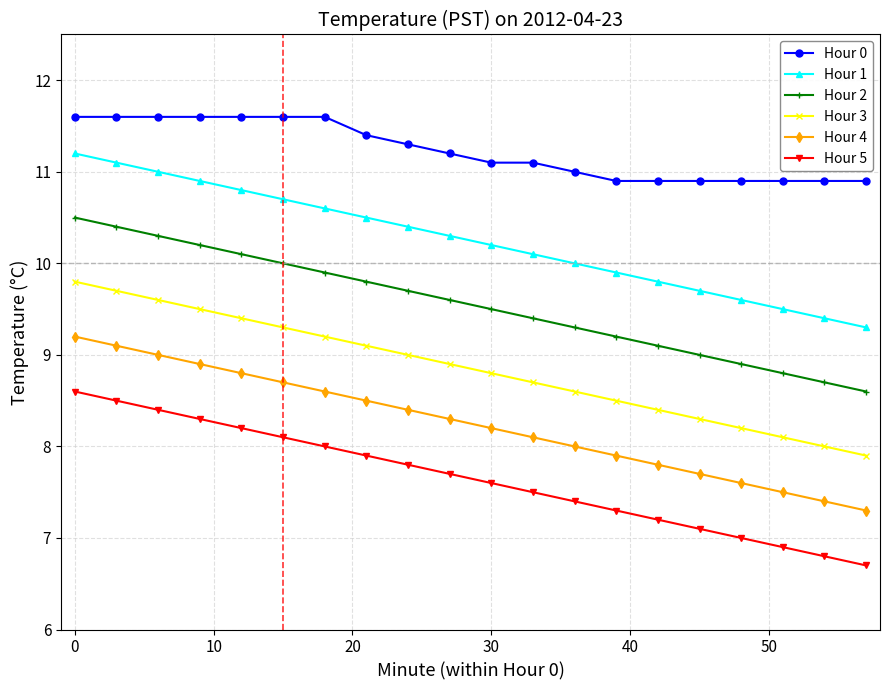

Count the number of data series in this chart.

6